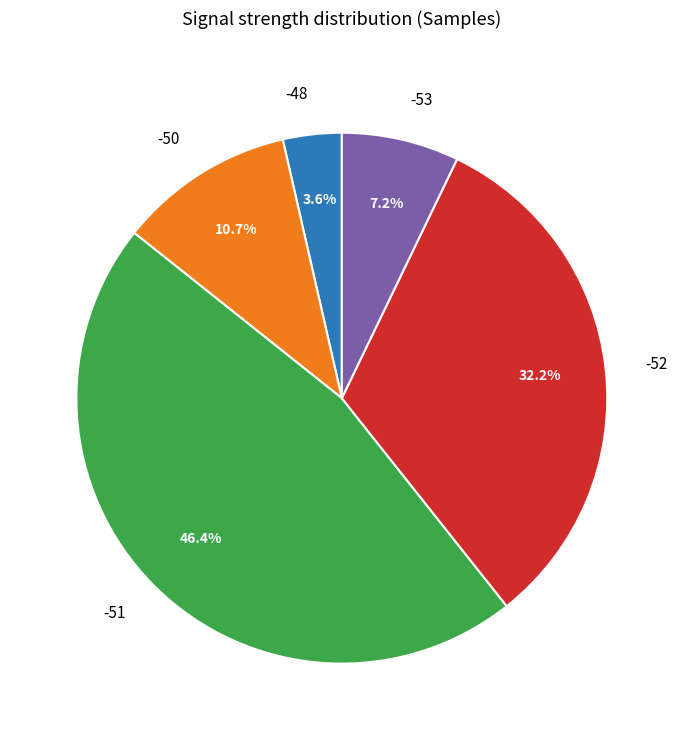

Is there a majority slice in this chart?

No